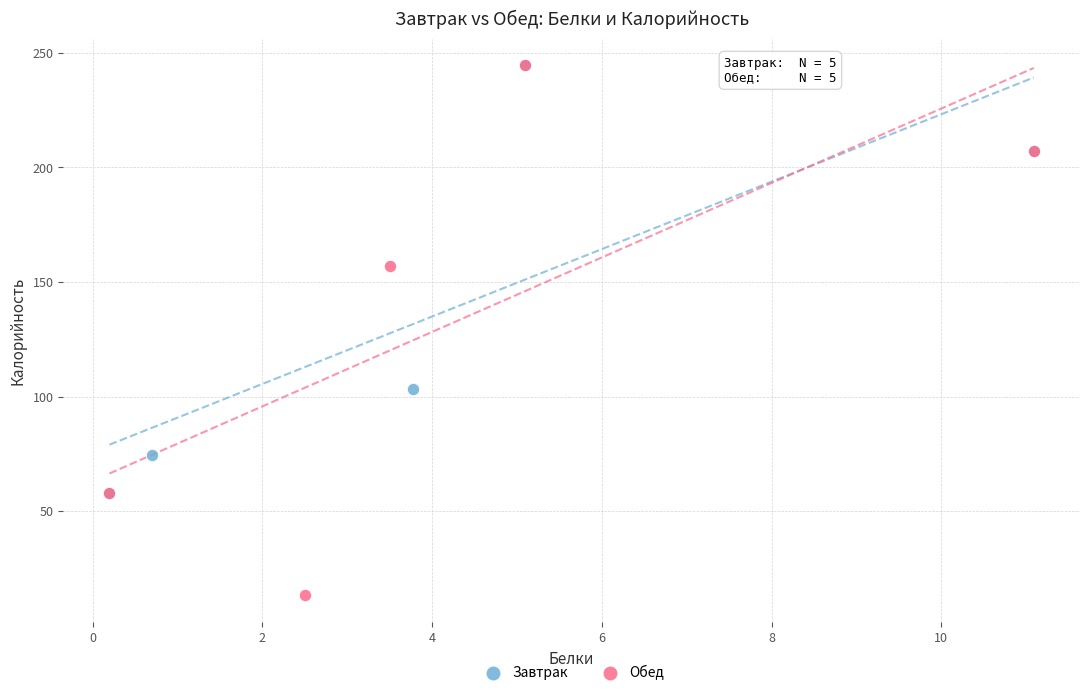

Which series reaches the minimum Y coordinate?

Обед